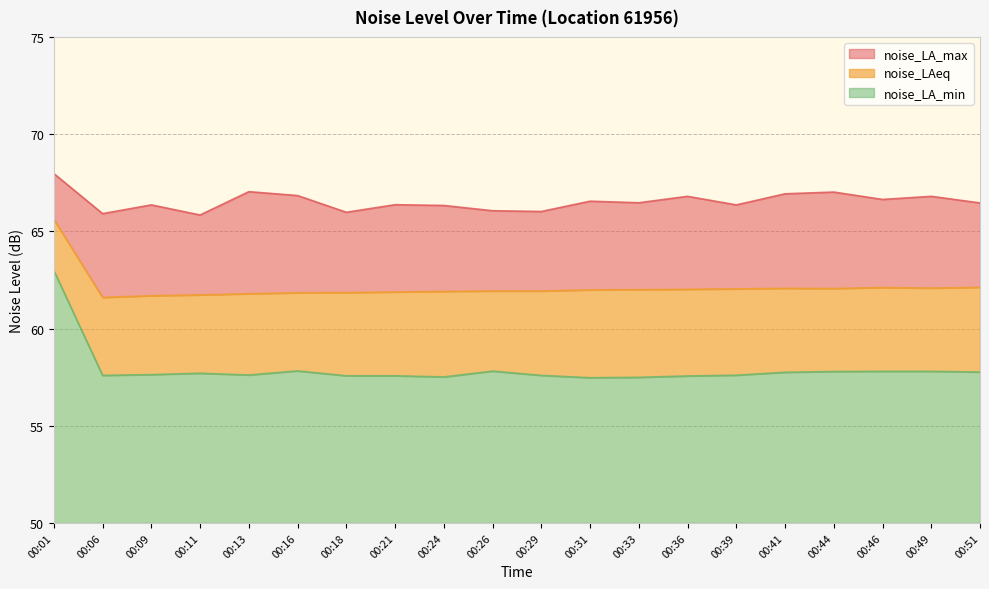

What is the difference between the maximum and minimum values in the noise_LA_max series?

2.1